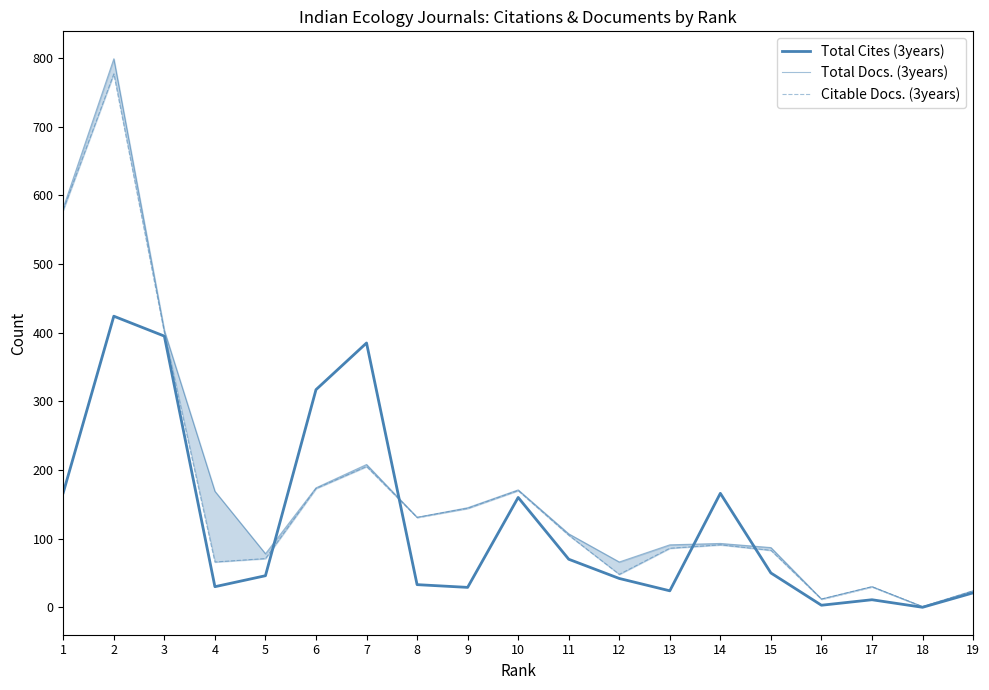

Reading left to right, what are all the values shown in this chart?

Total Cites (3years): 1=167	2=424	3=395	4=30	5=46	6=317	7=385	8=33	9=29	10=160	11=70	12=42	13=24	14=166	15=50	16=3	17=11	18=0	19=21
Total Docs. (3years): 1=582	2=799	3=403	4=169	5=78	6=174	7=208	8=131	9=145	10=171	11=107	12=66	13=91	14=93	15=87	16=12	17=30	18=1	19=24
Citable Docs. (3years): 1=579	2=777	3=400	4=66	5=71	6=173	7=205	8=131	9=144	10=170	11=105	12=48	13=86	14=91	15=83	16=12	17=30	18=1	19=24